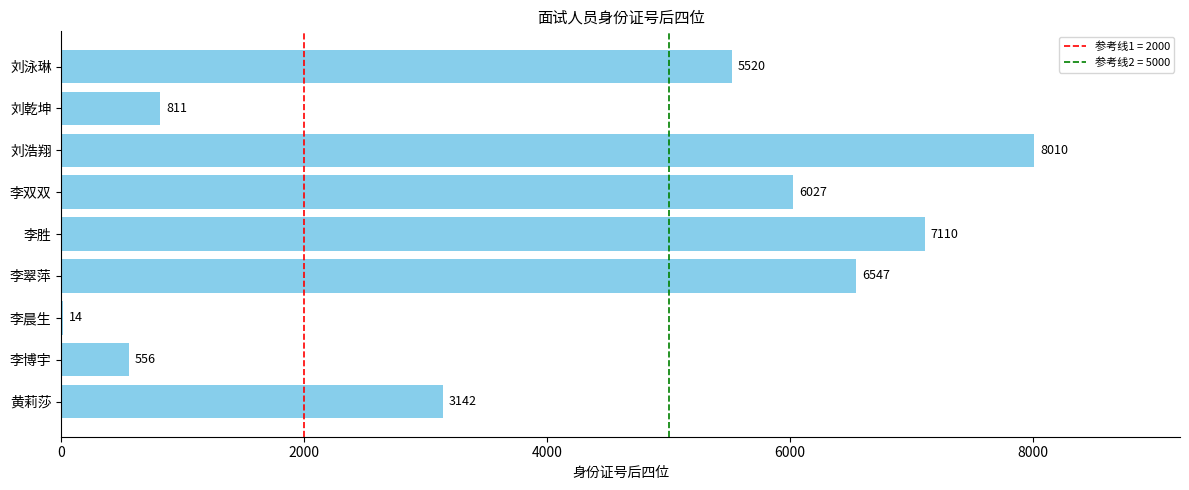

What is the maximum value shown in the chart?

8010